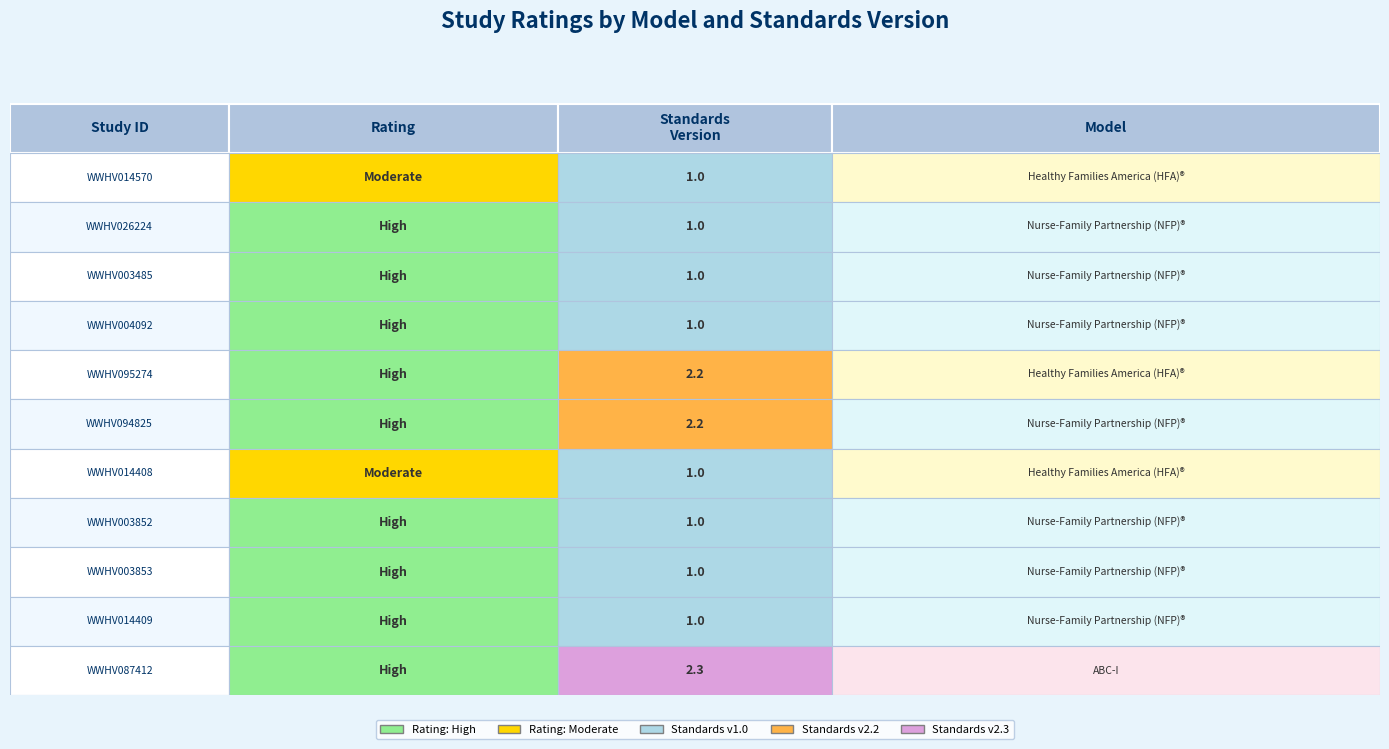

At which category does the chart reach its minimum across all series?

standards